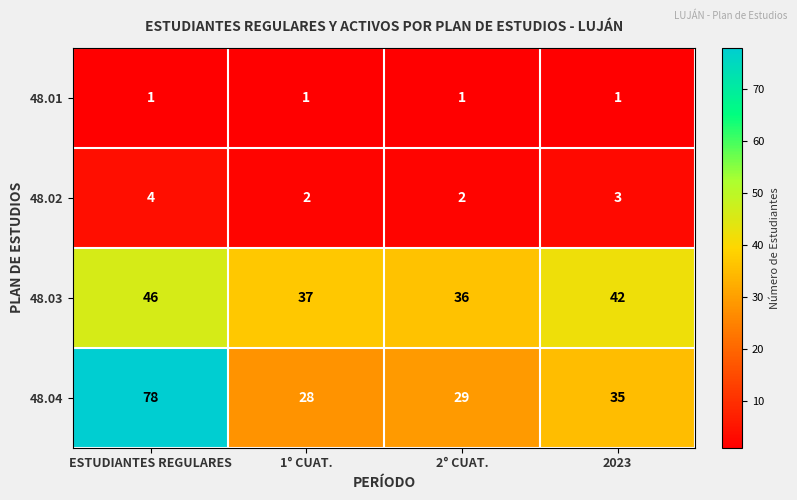

The value of 48.03 at 2023 is 42. True or false?

True